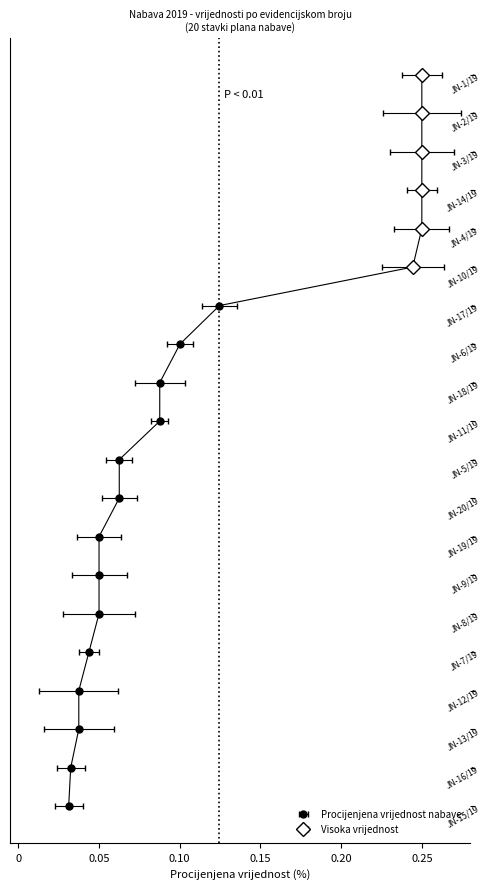

Where is the data nearest to the value 9?

JN-10/19